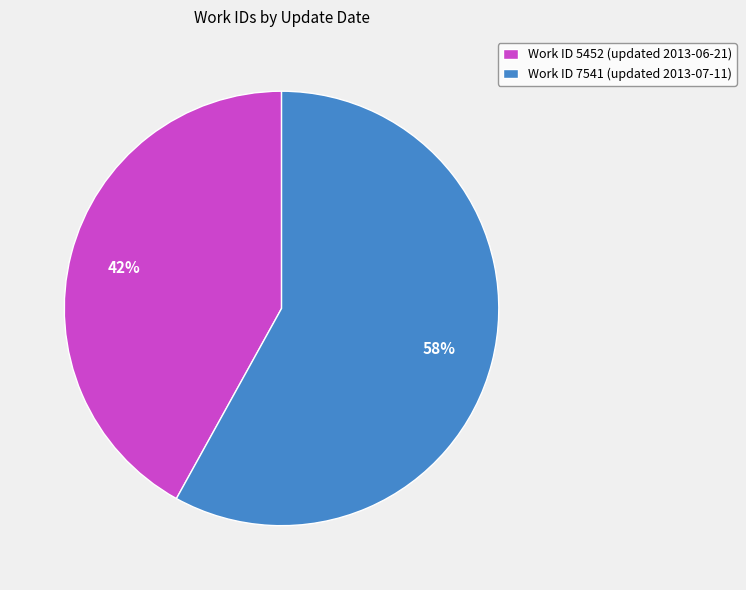

Which category has the biggest portion of the pie?

Work ID 7541 (updated 2013-07-11)